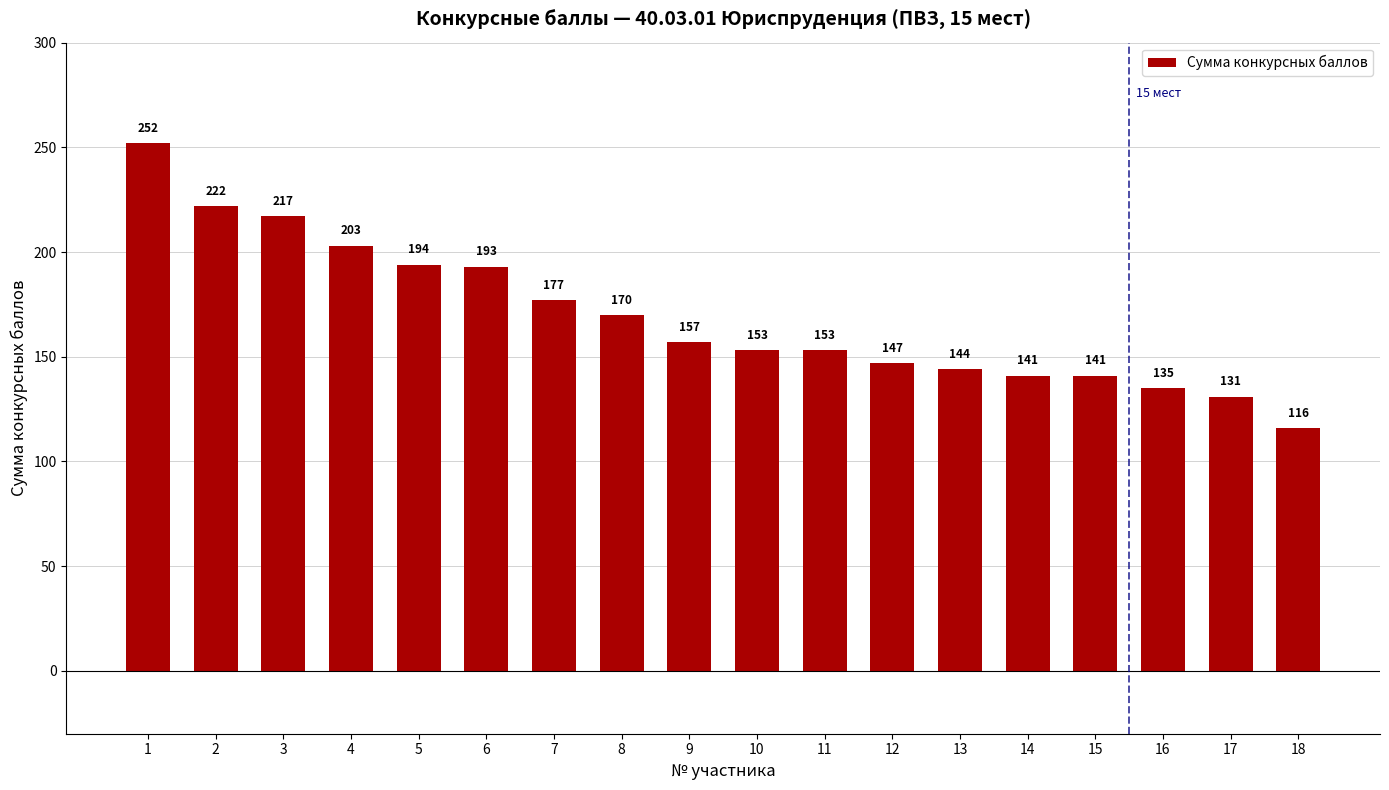

What is the value of the 10th bar from the left?

153